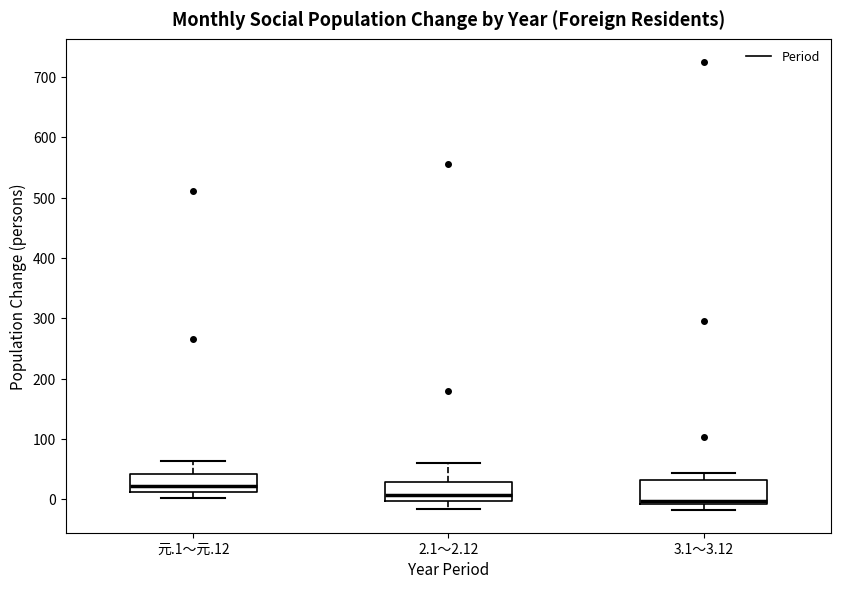

Reading left to right, transcribe this box plot: for each box, give where its median line is, the range the box spans, and where its two whiskers end, as read against the y-axis. The values are not printed on the chart, so give them approximately, as read against the axis.

元.1～元.12: median 20, box 10 to 40, whiskers 0 to 60
2.1～2.12: median 10, box 0 to 30, whiskers -20 to 60
3.1～3.12: median 0, box -10 to 30, whiskers -20 to 40